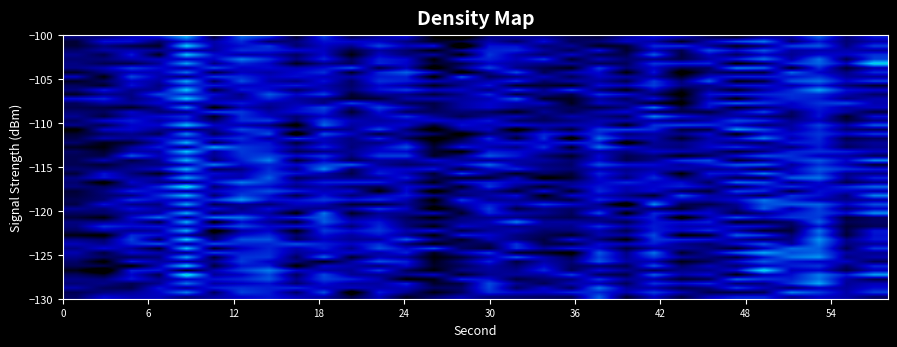

What is the maximum value shown in the chart?

-120.4